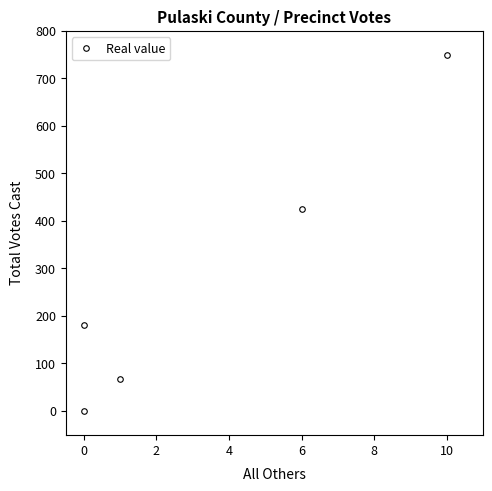

What is the greatest value displayed?

749